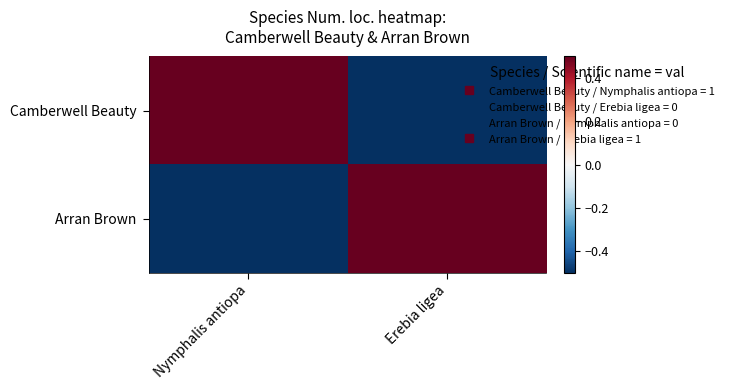

At which category is the sum across all series the highest?

Nymphalis antiopa